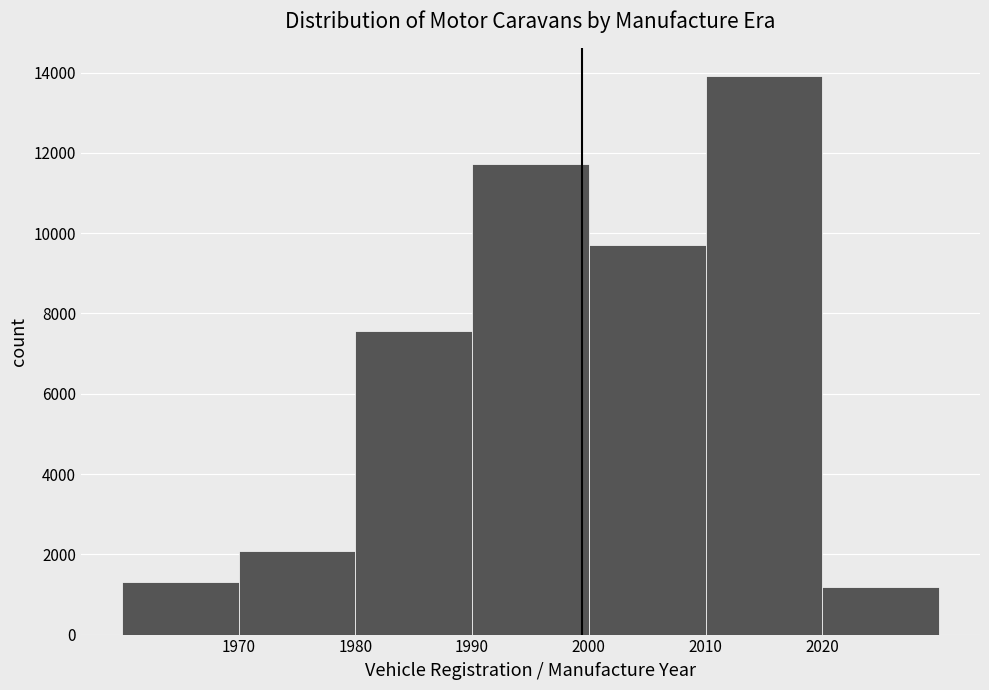

Reading left to right, list every bar in this chart as the range it spans on the x-axis followed by its height. The values are not printed on the chart, so give them approximately, as read against the axis.

1960 to 1970: 1400
1970 to 1980: 2000
1980 to 1990: 7600
1990 to 2000: 11800
2000 to 2010: 9800
2010 to 2020: 14000
2020 to 2030: 1200